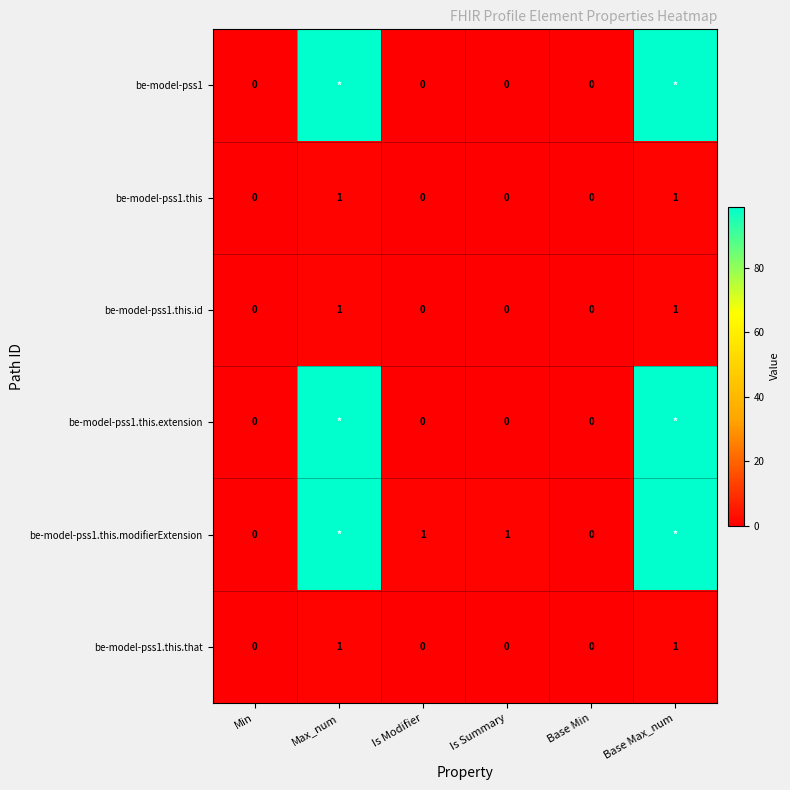

The value of be-model-pss1.this at Base Max_num is 1. True or false?

True